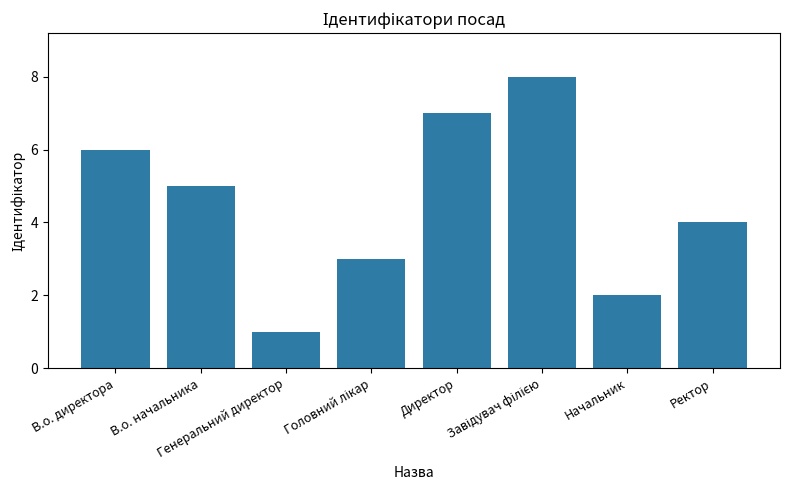

What is the greatest value displayed?

8